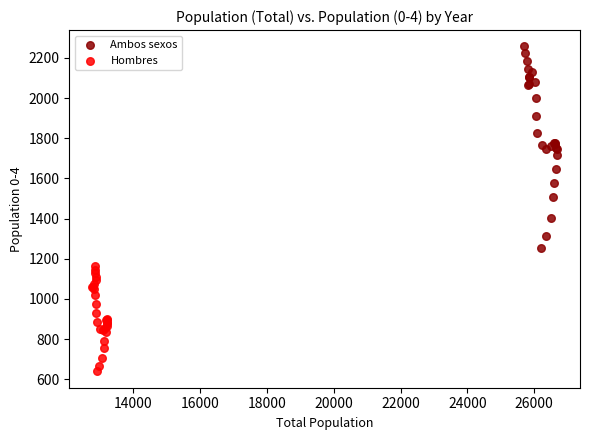

Which series has the widest spread of Y values?

Ambos sexos